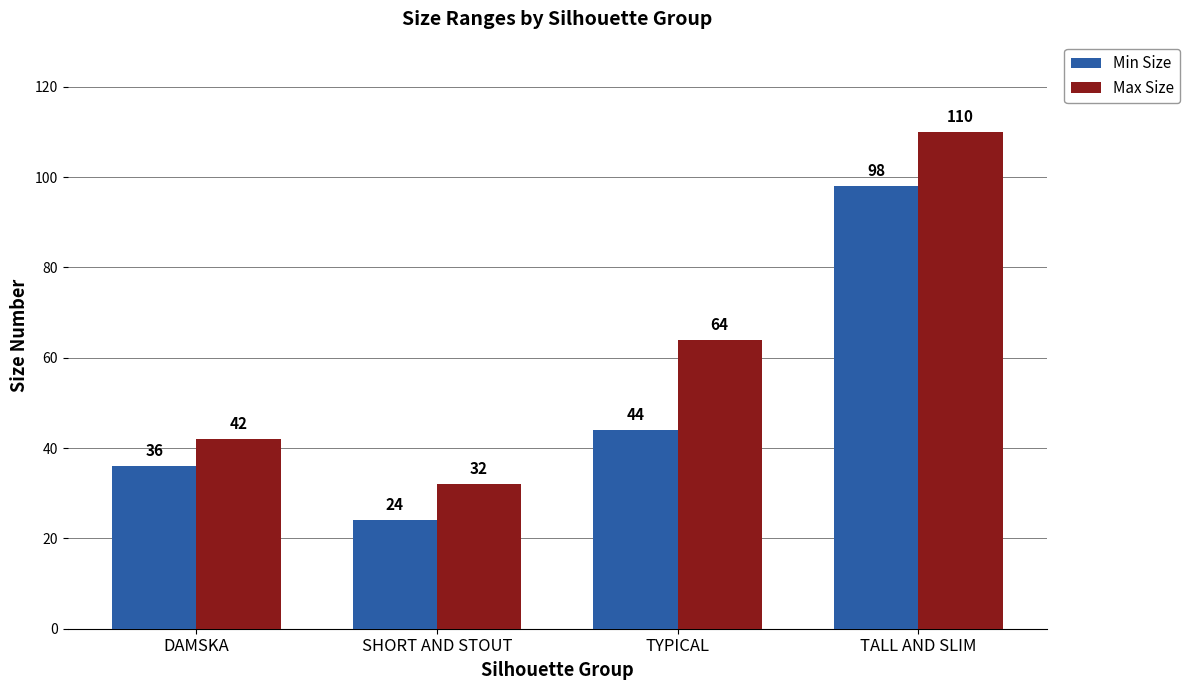

What is the label of the 4th bar from the left?

TALL AND SLIM